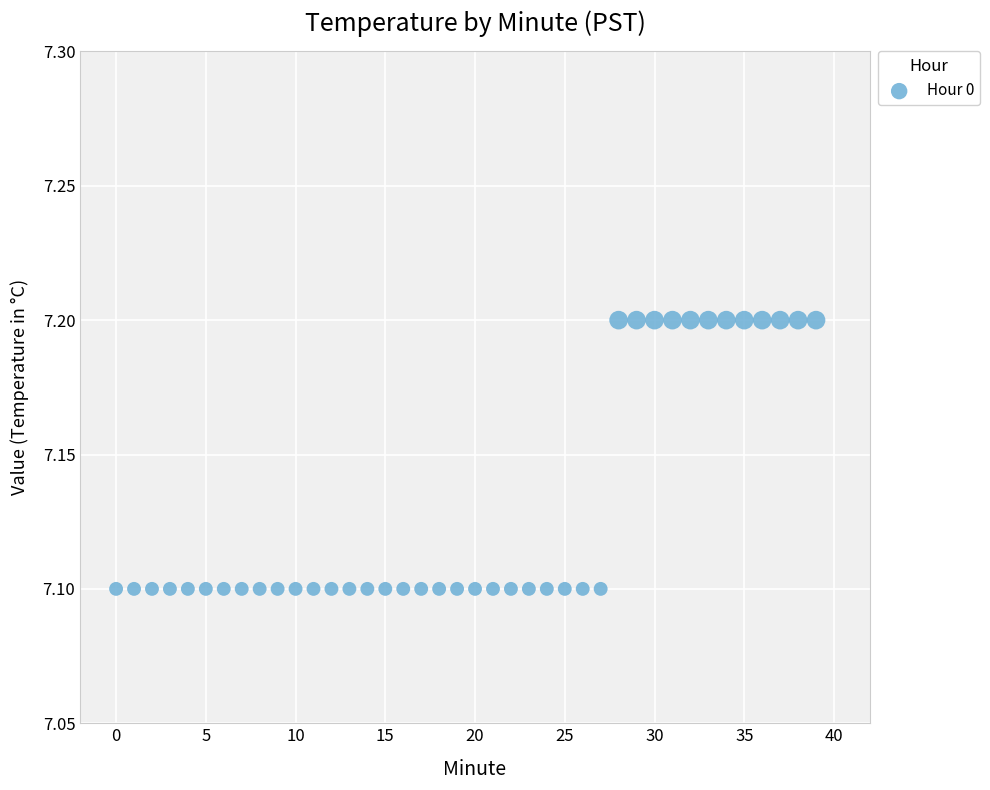

Count the number of points in this scatter plot.

40